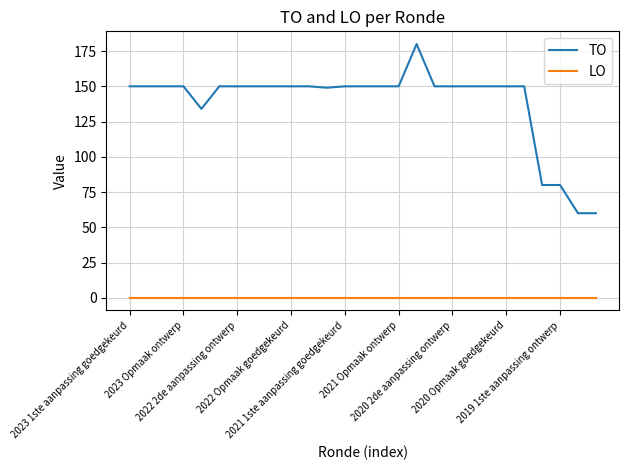

Reading right to left, what are all the values shown in this chart?

TO: 60	60	80	80	150	150	150	150	150	150	180	150	150	150	150	149	150	150	150	150	150	150	134	150	150	150	150
LO: 0	0	0	0	0	0	0	0	0	0	0	0	0	0	0	0	0	0	0	0	0	0	0	0	0	0	0